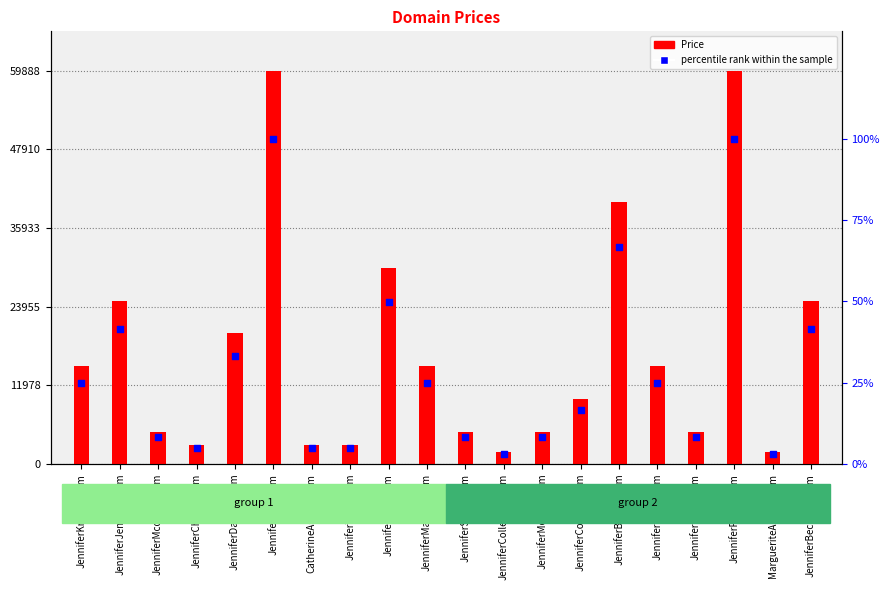

Which series has the widest spread of Y values?

Price